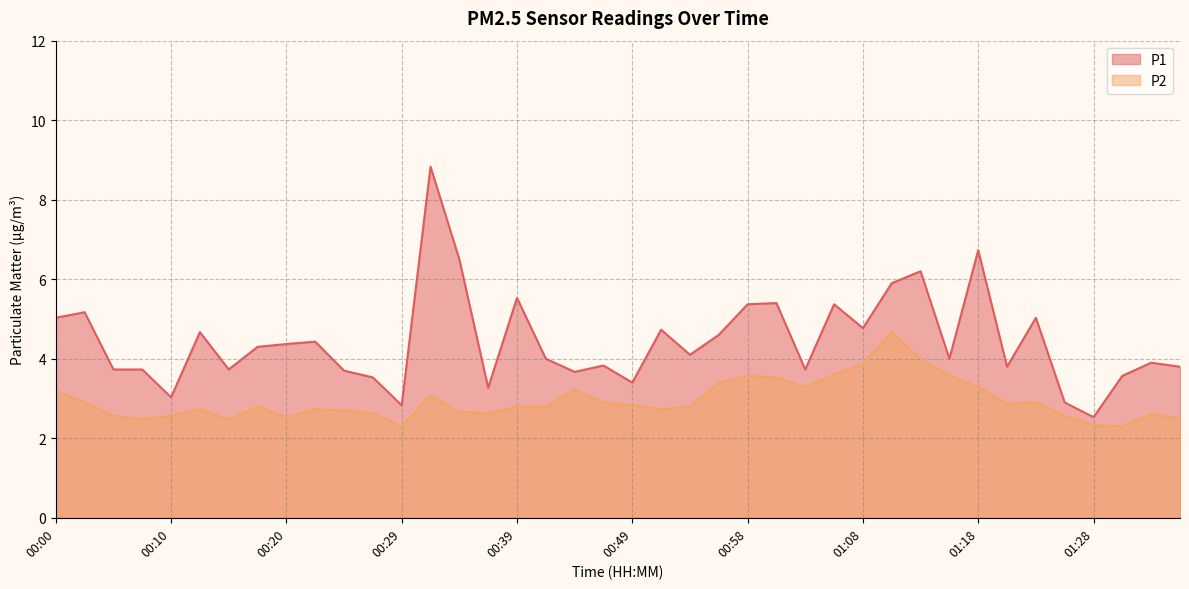

True or false: P1 and P2 intersect in this chart.

False